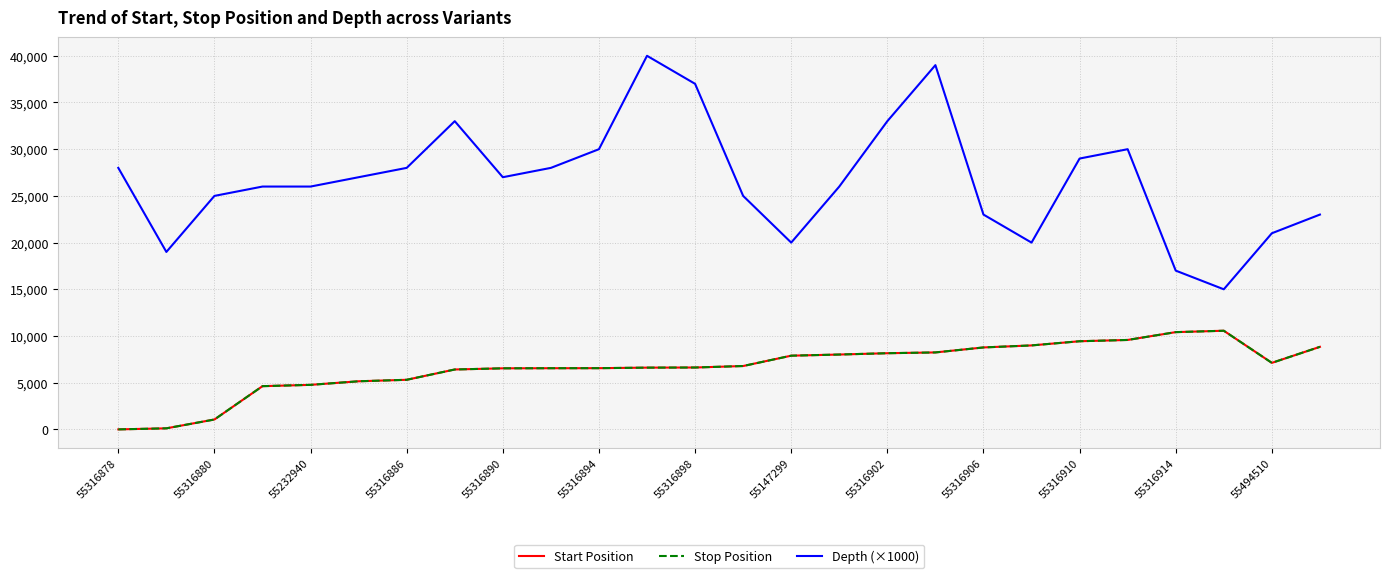

Does the chart have visible grid lines?

Yes